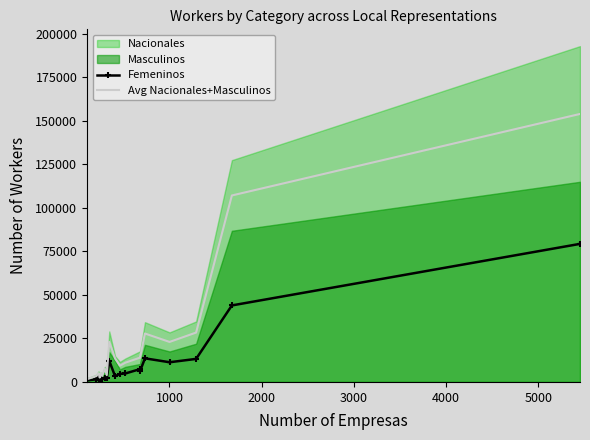

What is the value of the Femeninos point at the 19th from the left?

43944.0